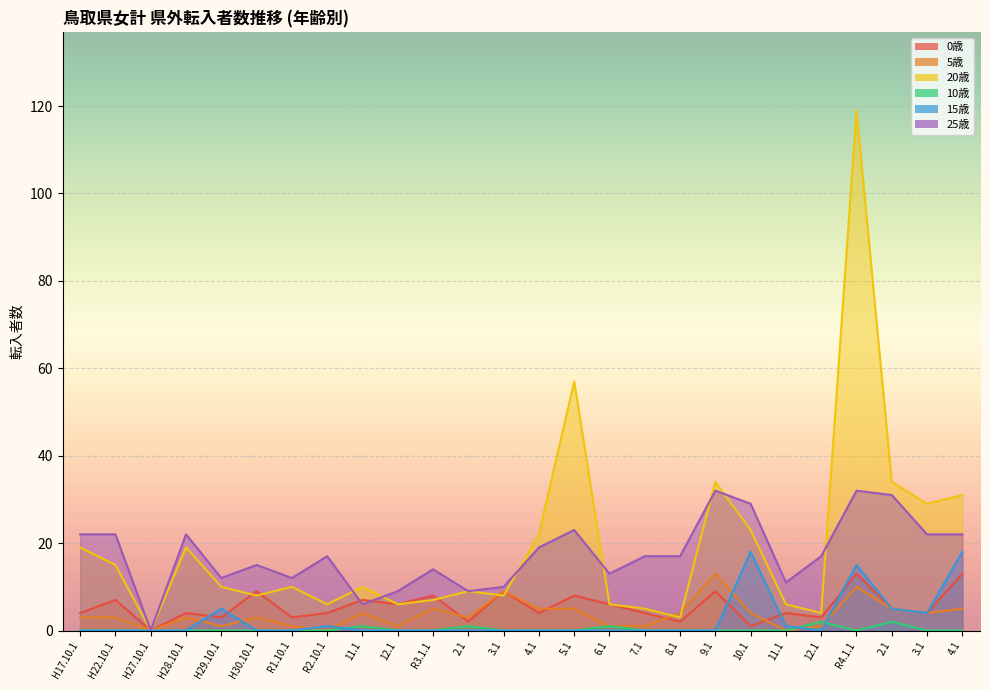

What is the spread (max minus min) of values at 4.1?

22